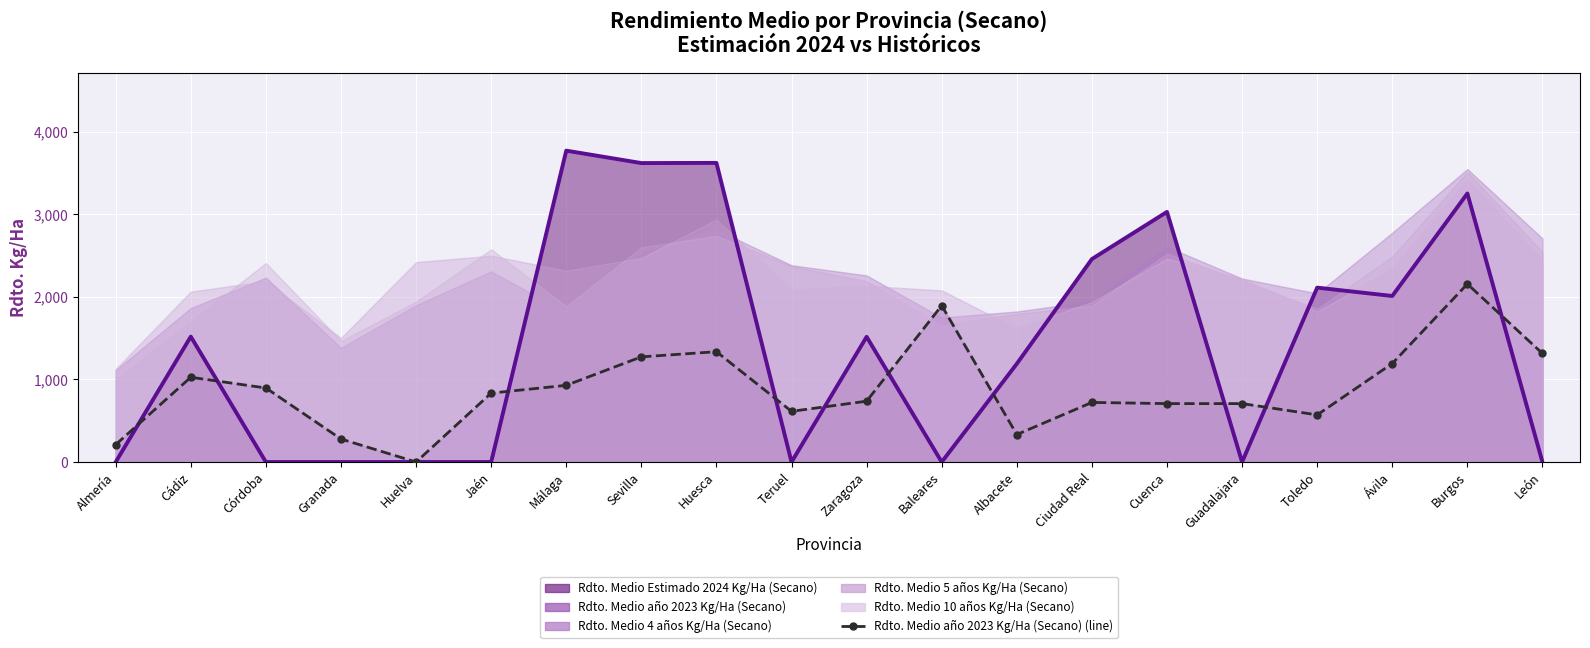

Which series has the widest spread of values?

Rdto. Medio Estimado 2024 Kg/Ha (Secano) (line)